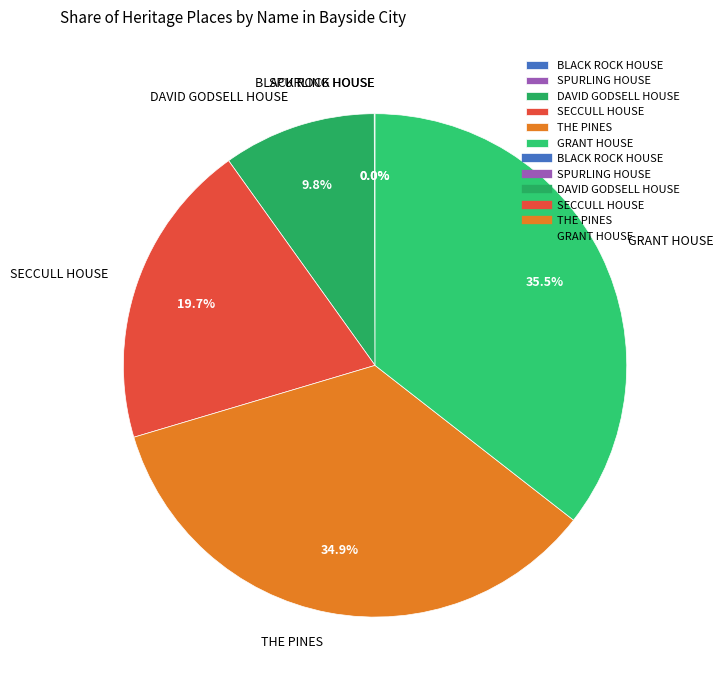

Approximately how many times larger is the value at GRANT HOUSE compared to SECCULL HOUSE?

1.8